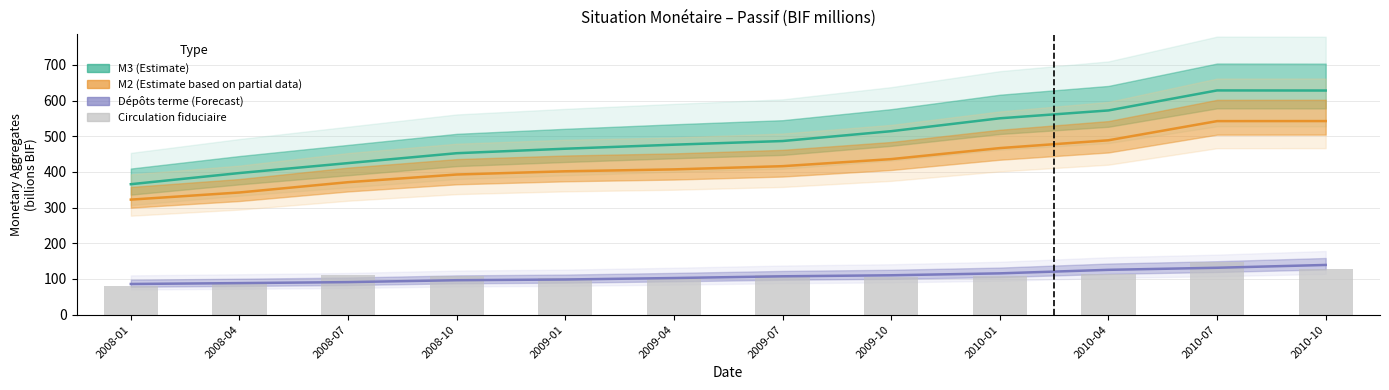

Is the value of M2 (Partial) at 2009-04 greater than the value of Dépôts terme (Forecast) at 2008-01?

Yes